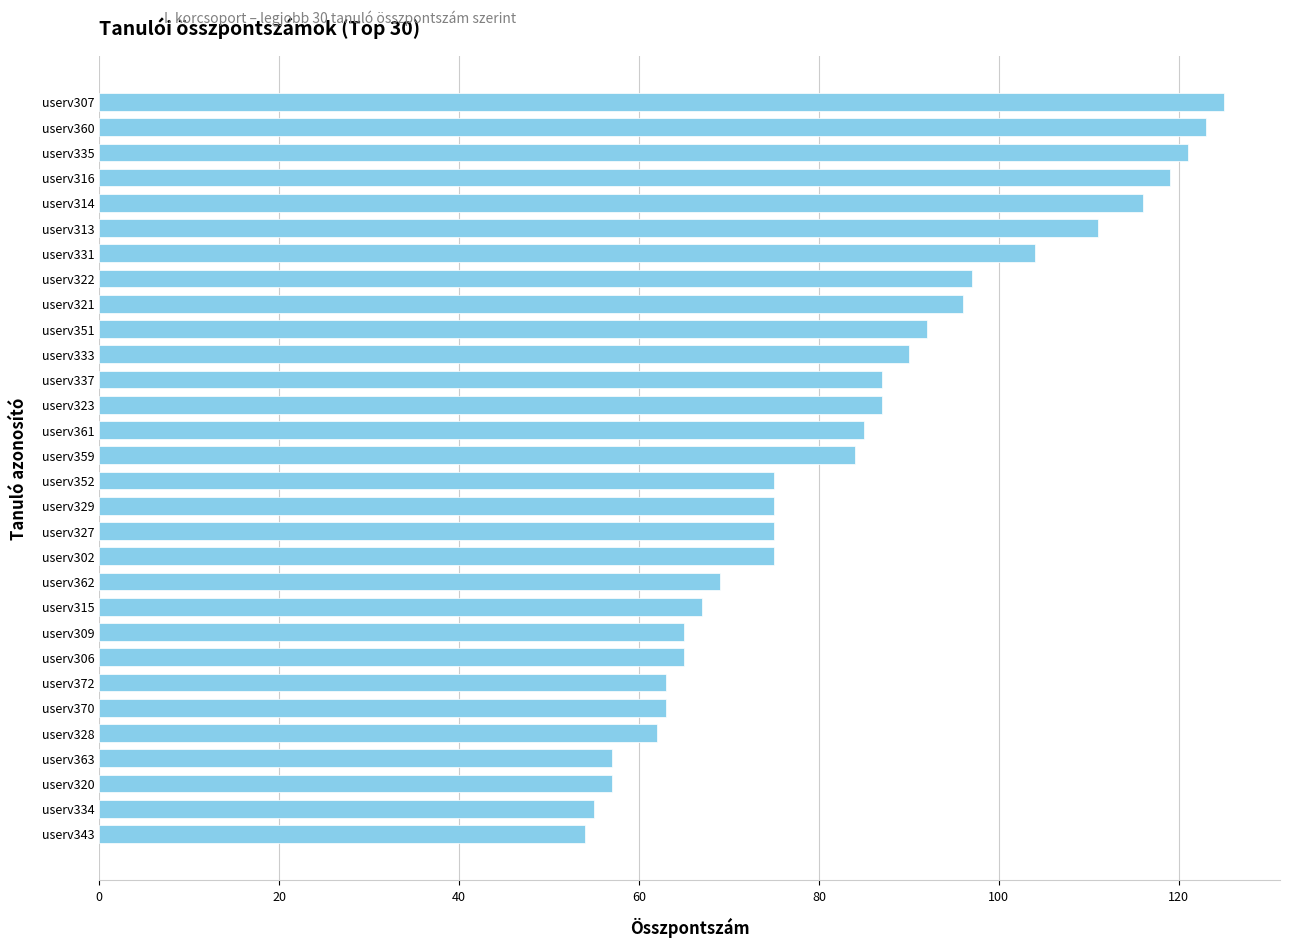

How many bars are there in total?

30